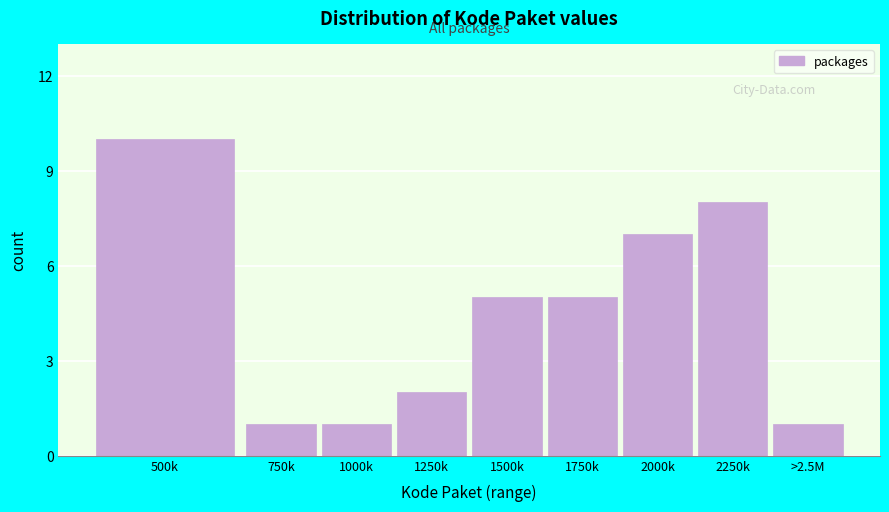

Reading right to left, list all the values displayed in this chart.

1	8	7	5	5	2	1	1	10